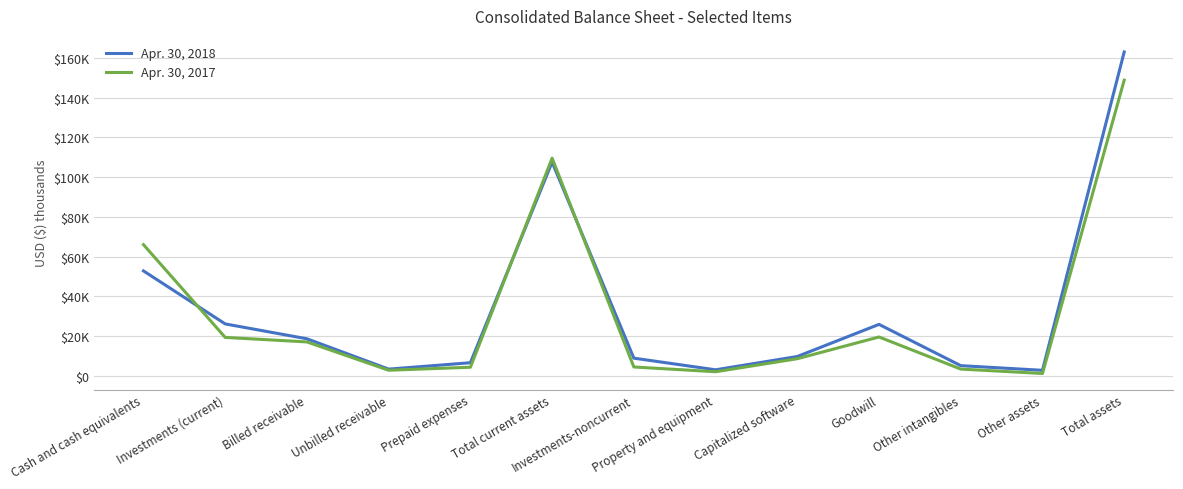

Which series ends up on top after the final intersection of Apr. 30, 2017 and Apr. 30, 2018?

Apr. 30, 2018